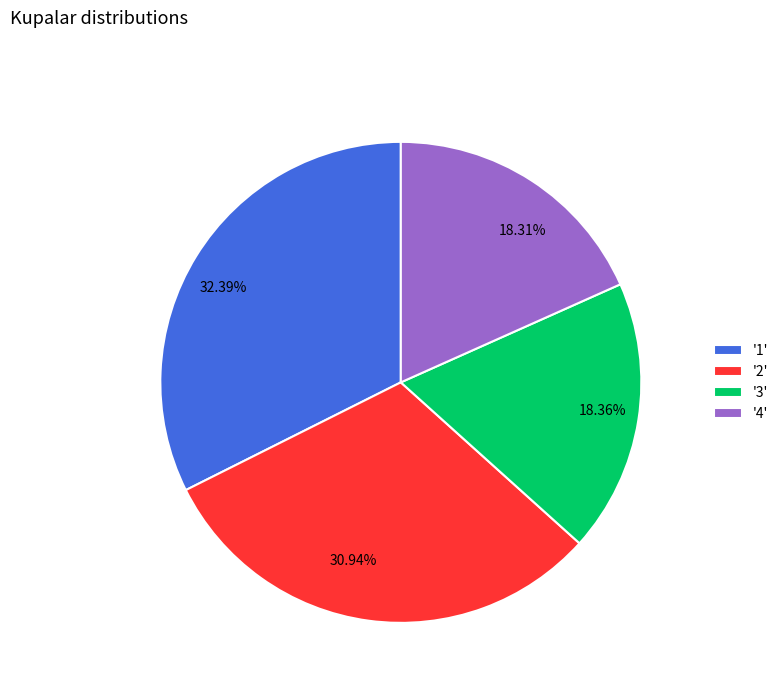

Is there any slice that represents more than half of the pie?

No